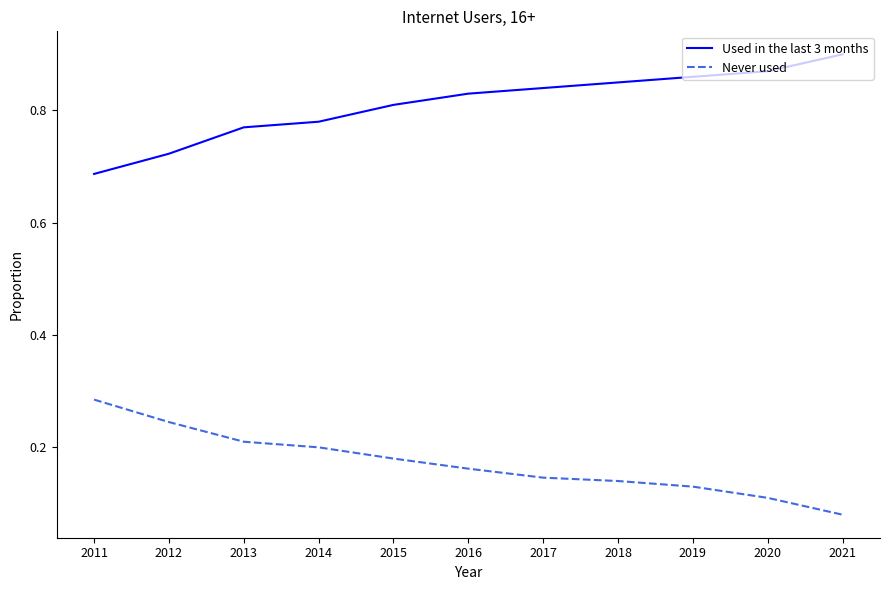

Count the number of data series in this chart.

2